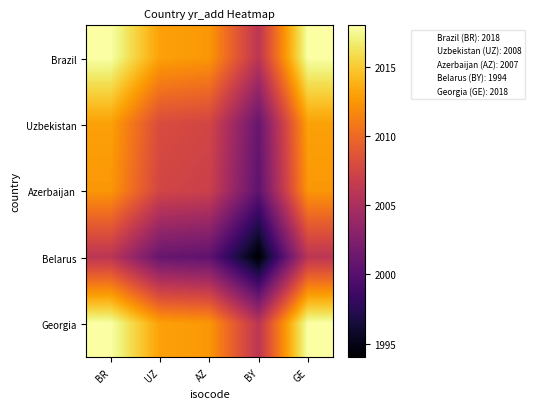

What is the spread (max minus min) of values at UZ?

12.0